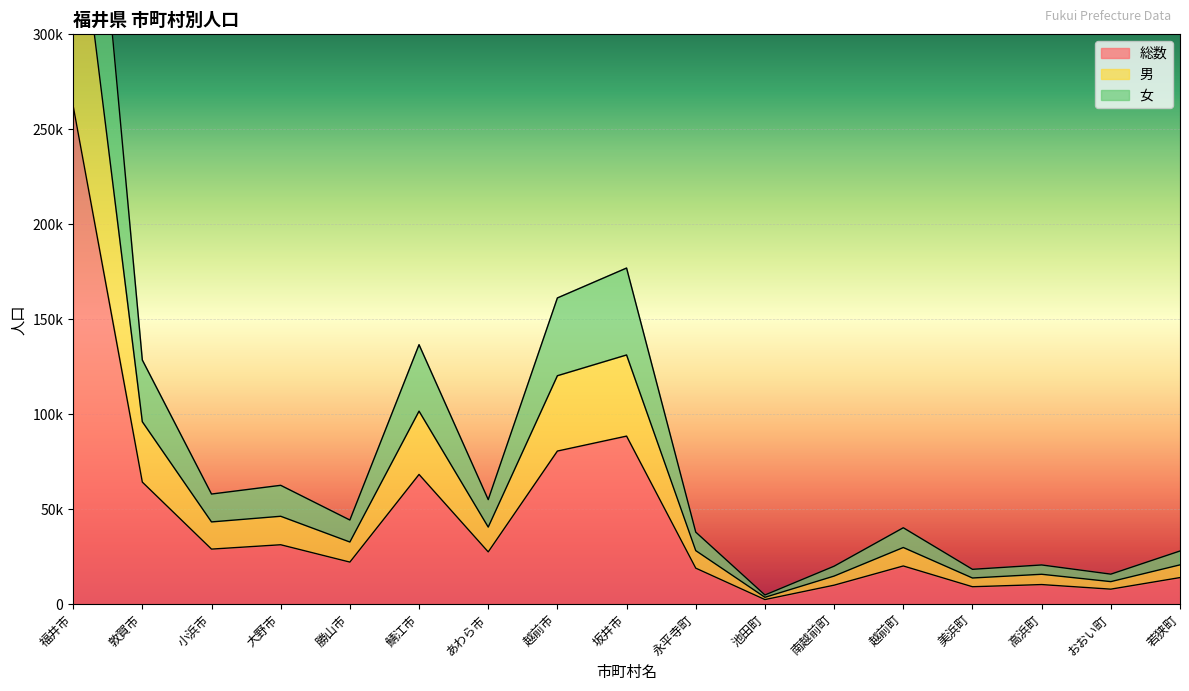

What position from the right is 坂井市?

9